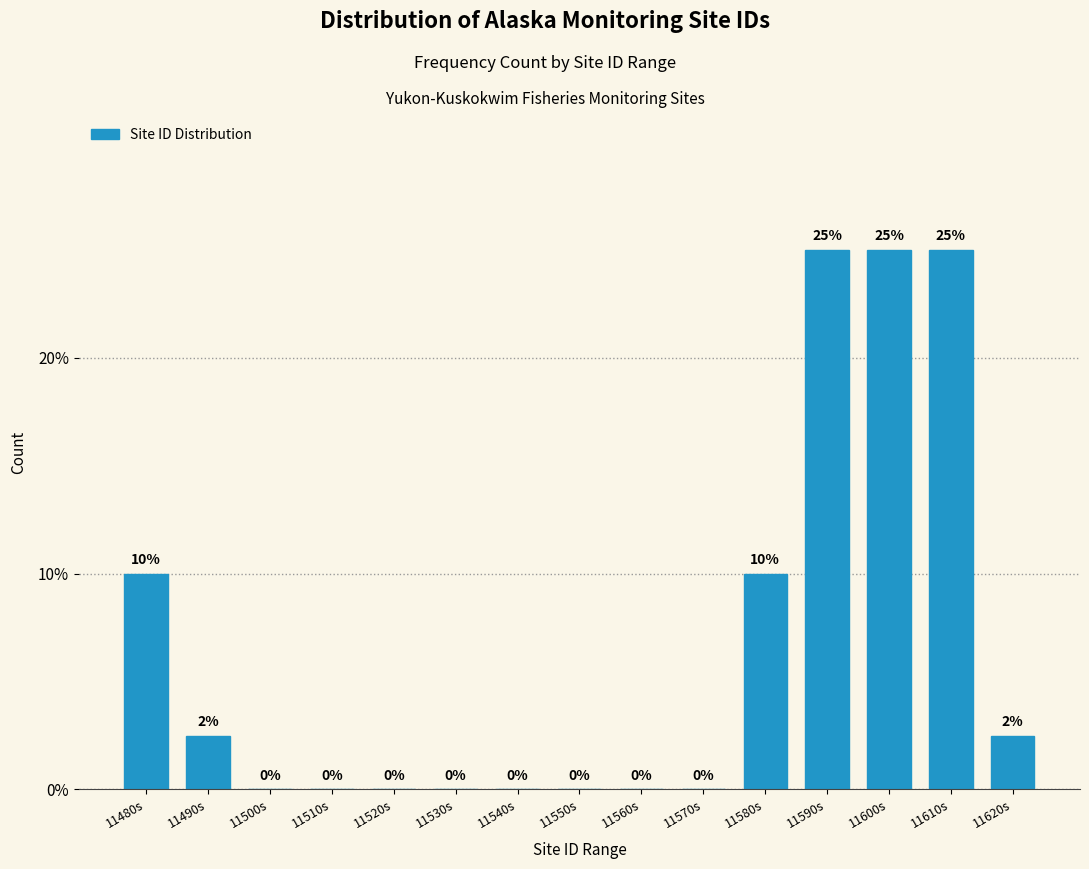

The chart shows a value of 0.0 at 11570s. True or false?

True